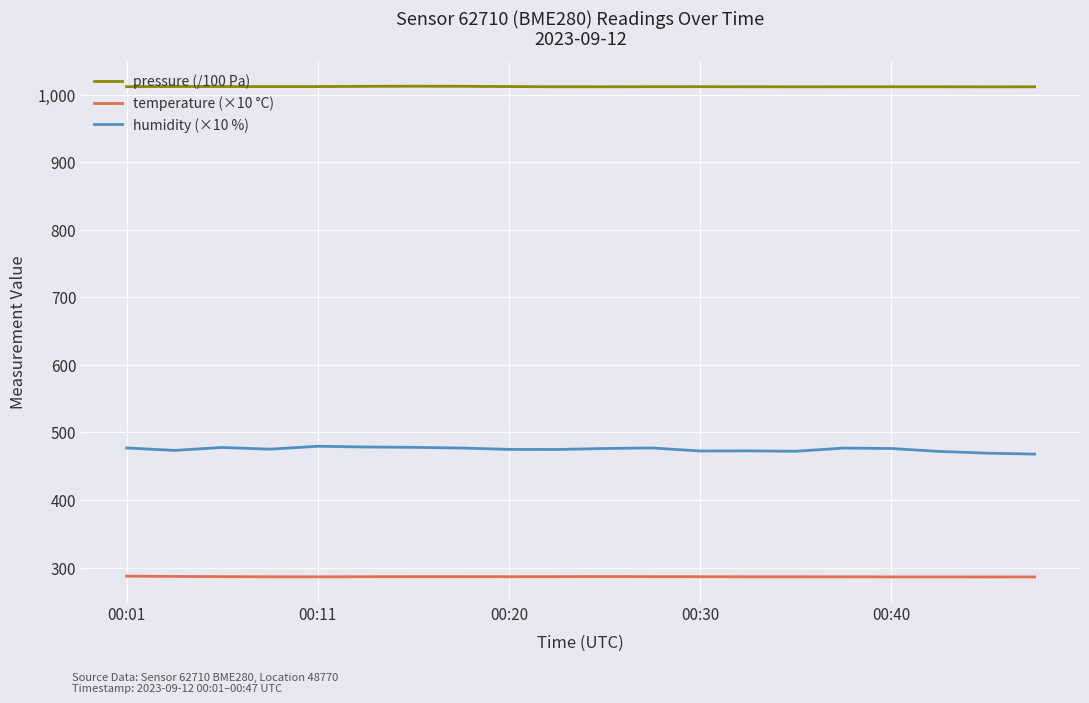

What is the minimum value for humidity (×10 %)?

468.0